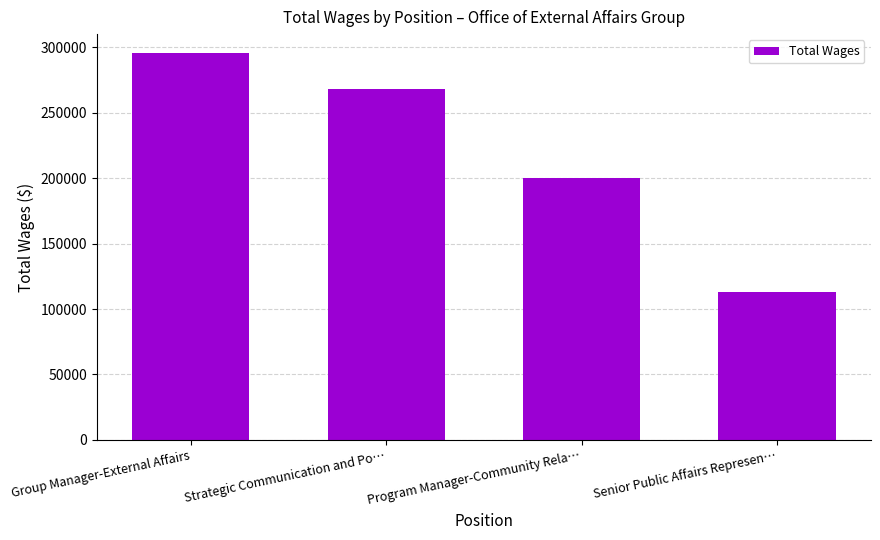

Where does the data first go above 268231?

Group Manager-External Affairs